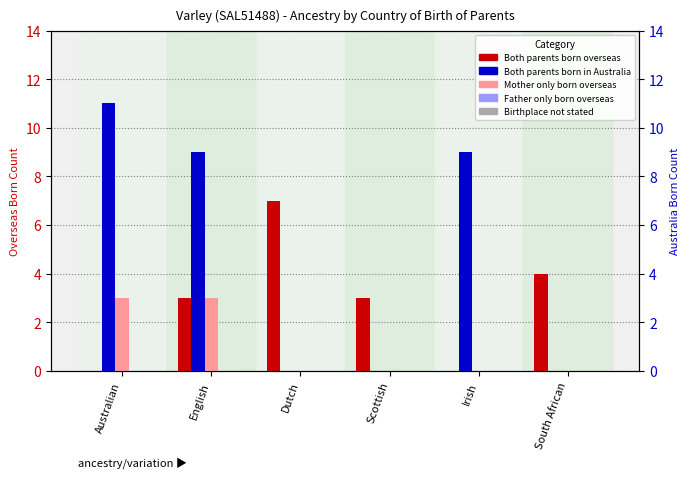

At which category is the sum across all series the highest?

English